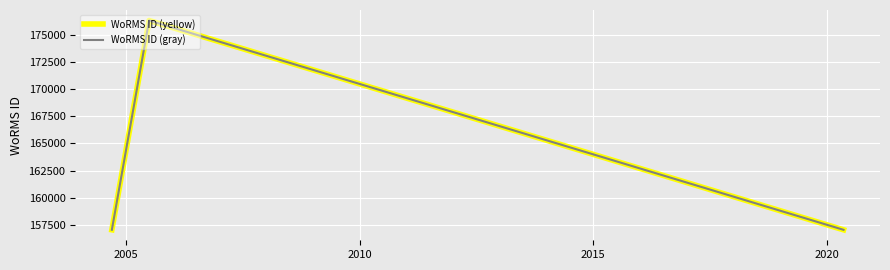

Does the chart have visible grid lines?

Yes